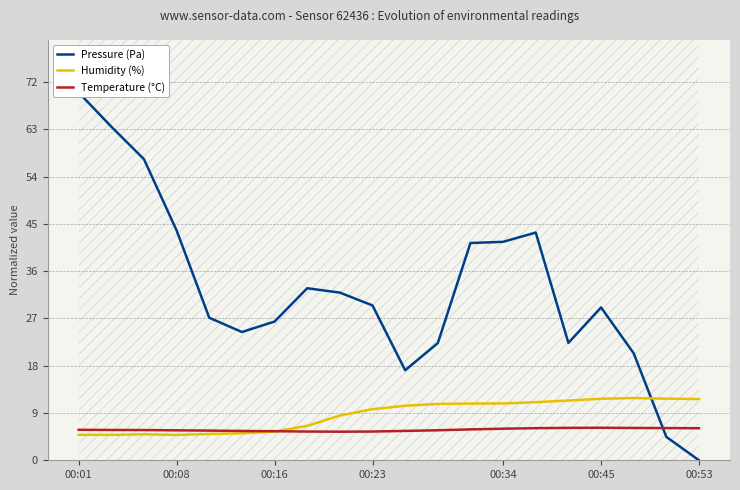

How many intersections are there between Temperature (°C) and Humidity (%)?

1